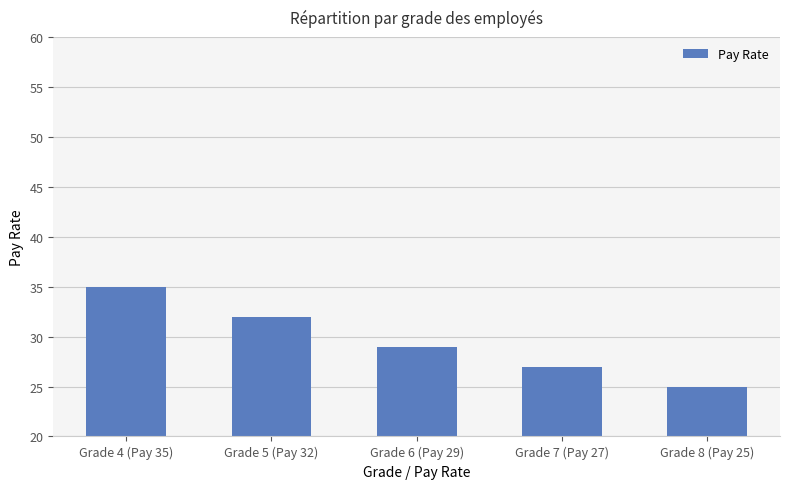

Rank the categories by value from lowest to highest.

Grade 8 (Pay 25), Grade 7 (Pay 27), Grade 6 (Pay 29), Grade 5 (Pay 32), Grade 4 (Pay 35)